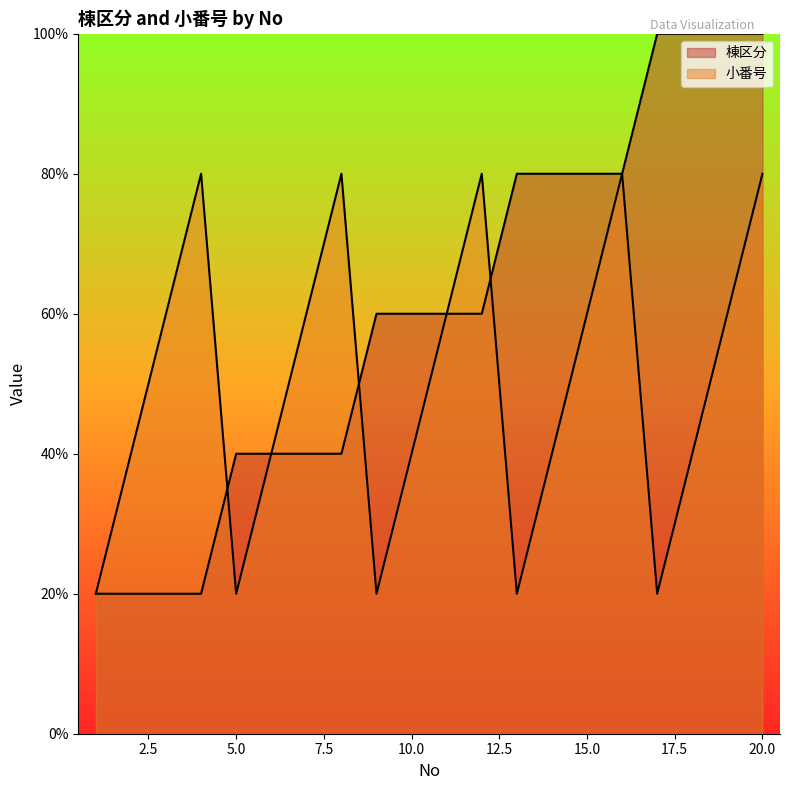

Which series has the largest range (max minus min)?

棟区分